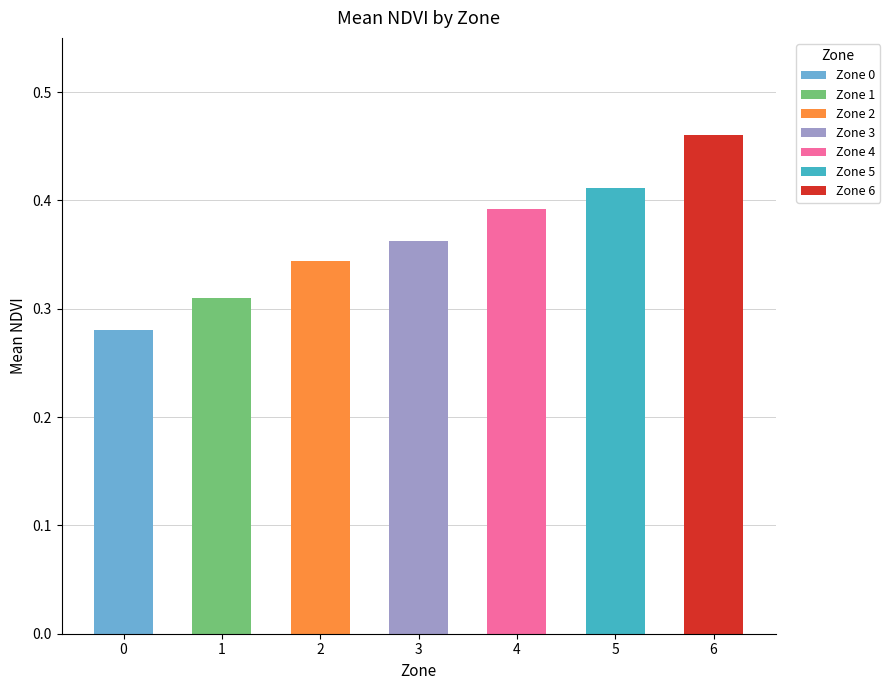

True or false: the data shows 0.1 at 1.

False